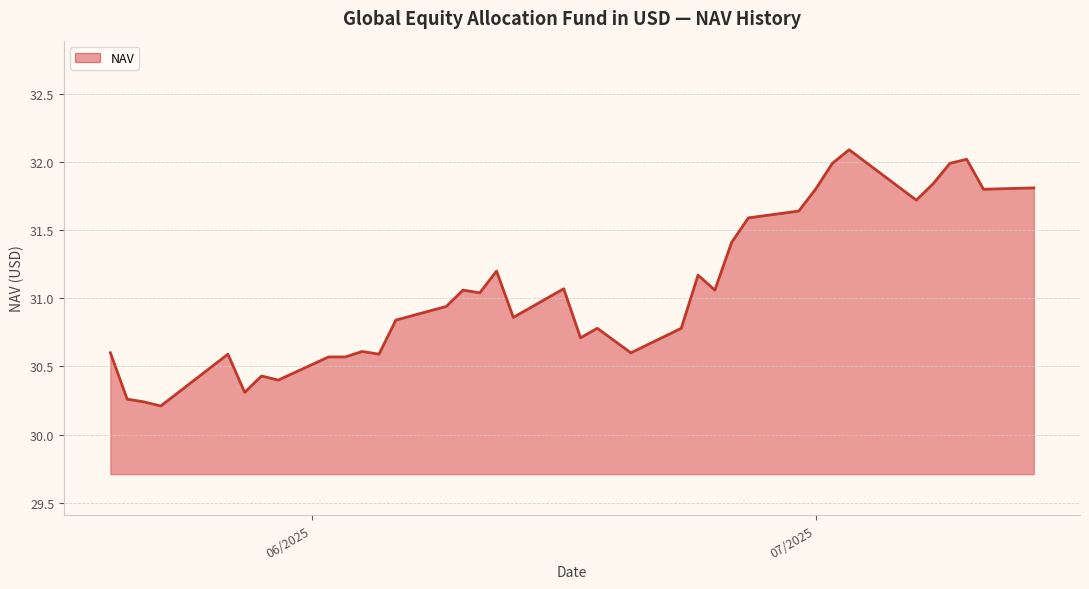

What is the greatest value displayed?

32.1